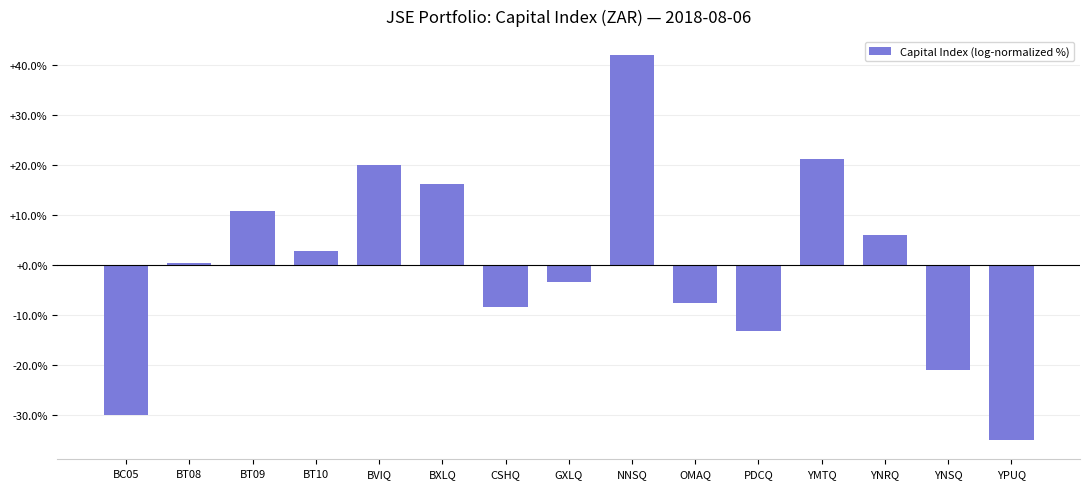

What value does the data have at NNSQ?

0.4